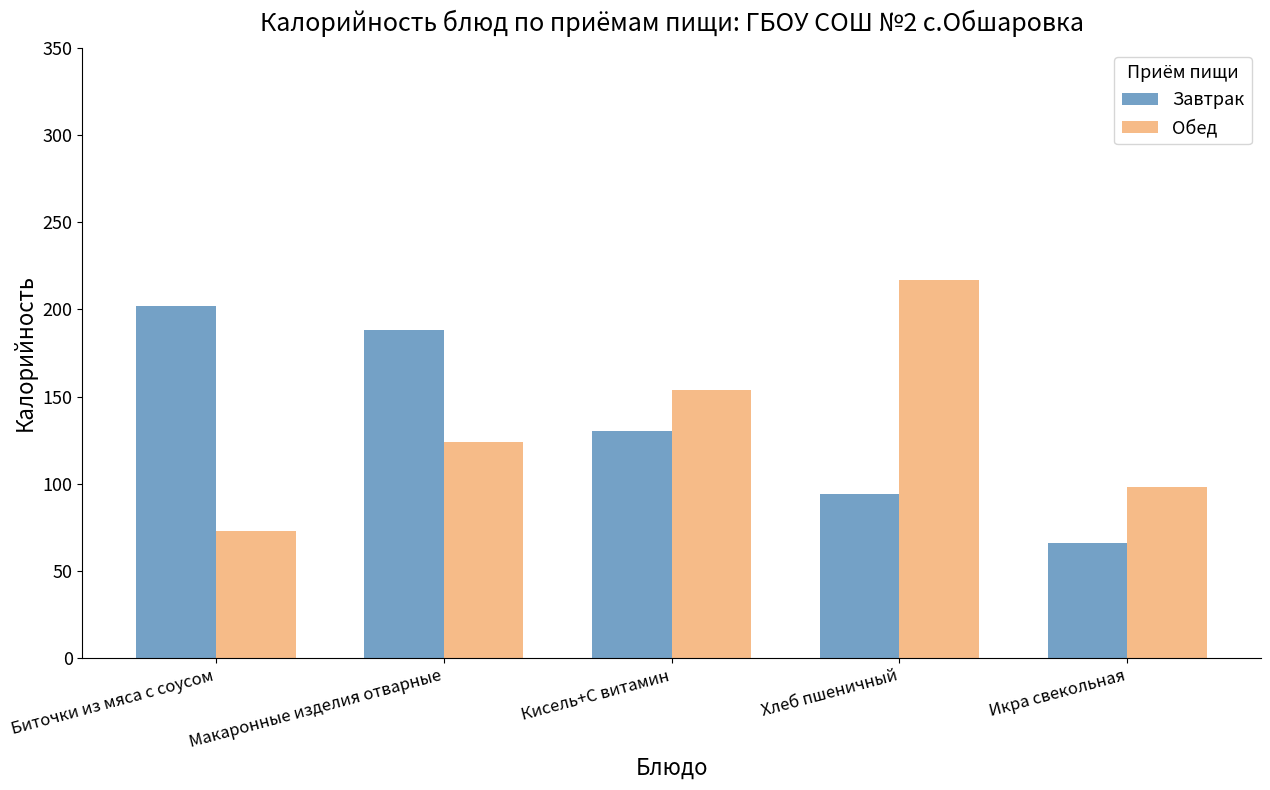

List the series in order of their overall mean, highest first.

Завтрак, Обед